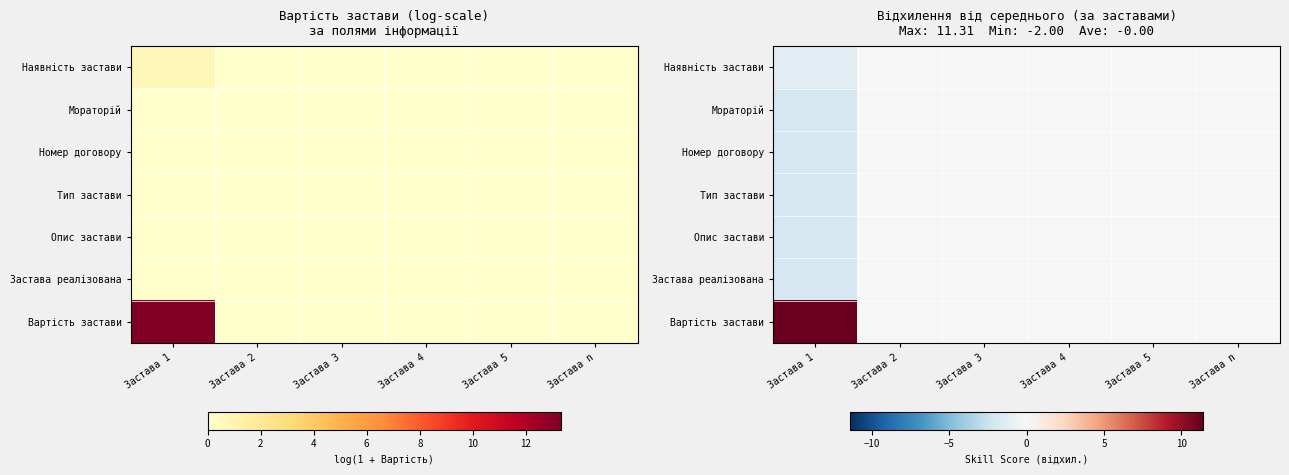

How many negative values does the Опис застави series have?

1